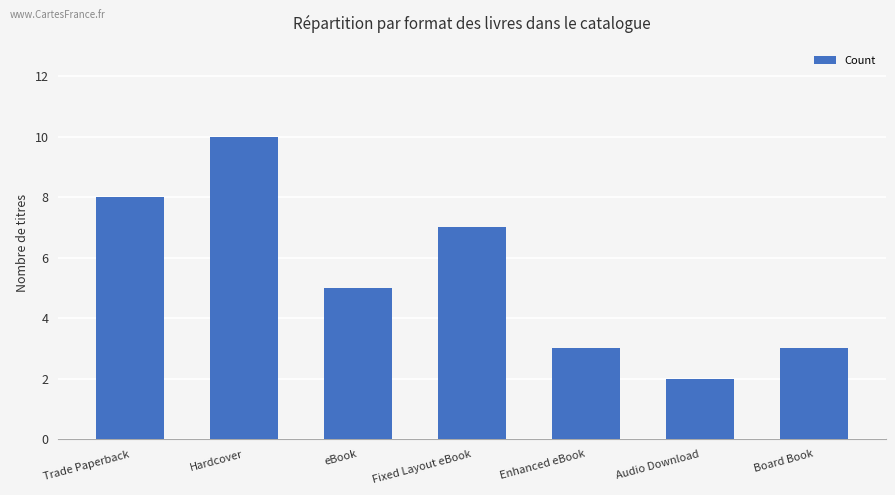

What is the sum of the values at Hardcover and Fixed Layout eBook?

17